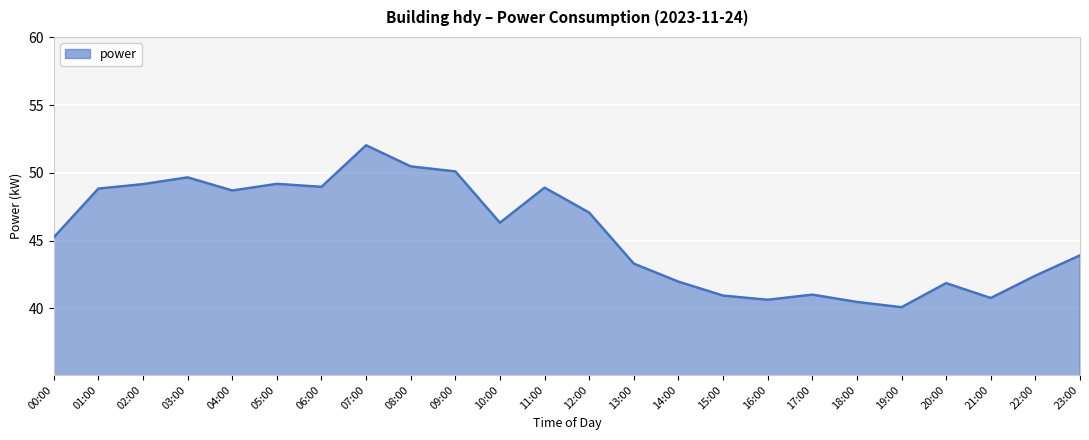

True or false: the data shows 29.6 at 23:00.

False